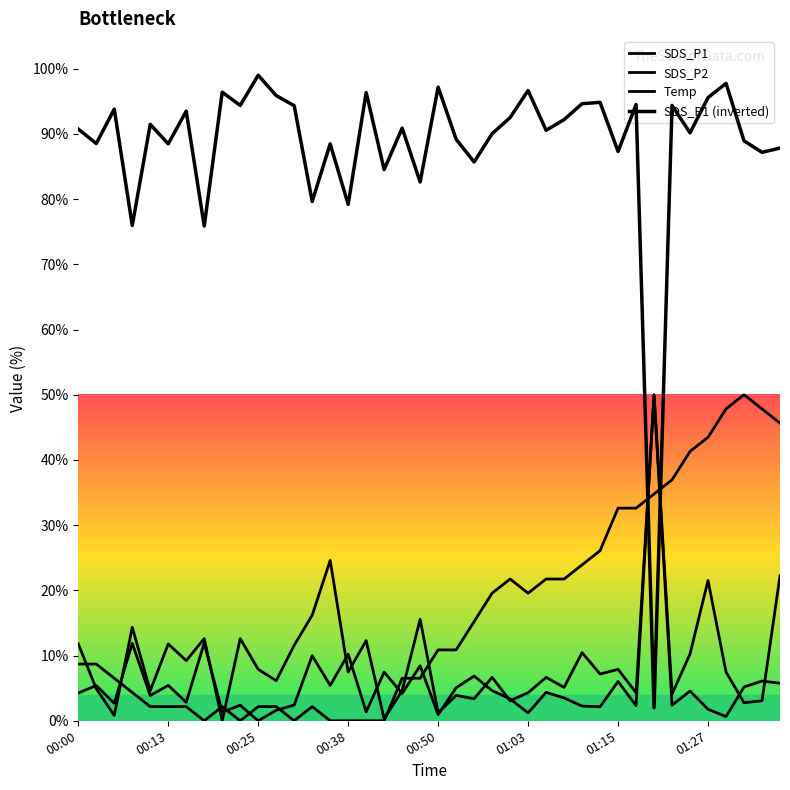

What is the maximum value shown in the chart?

99.0